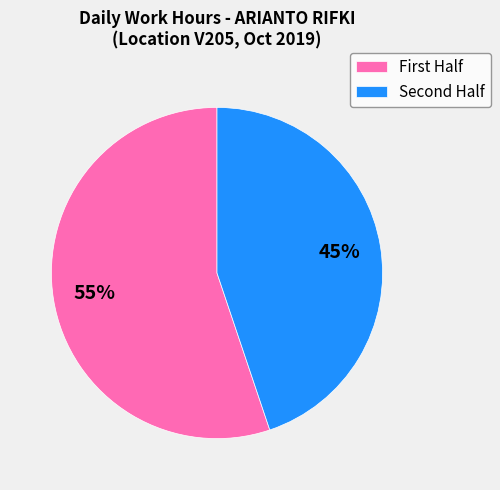

To the nearest percent, what is the average slice percentage?

50%